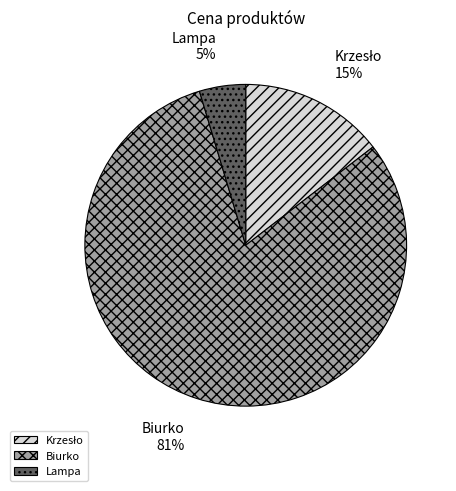

To the nearest percent, what portion does Lampa represent?

5%